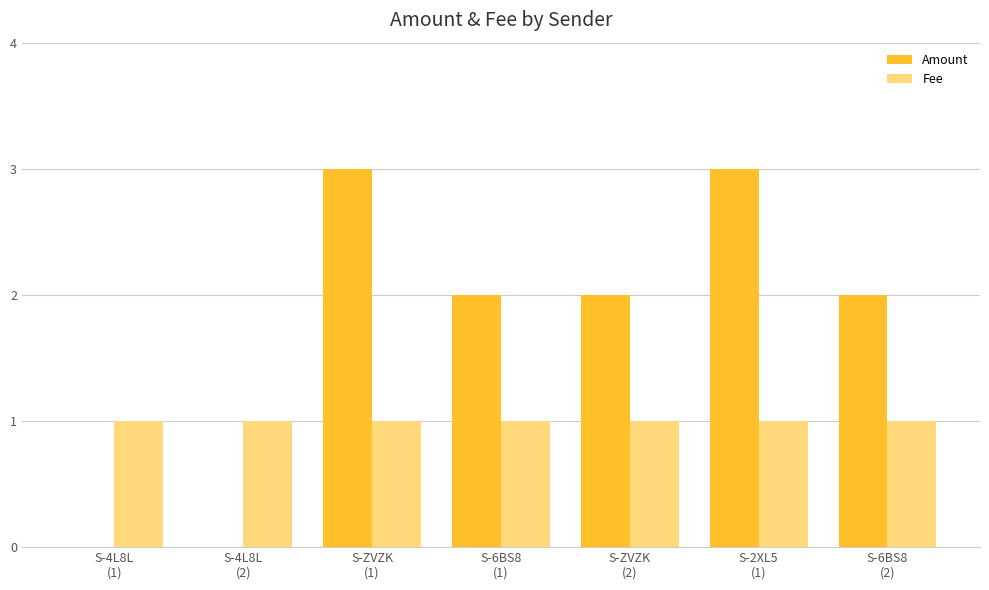

What is the difference between the Amount values at S-6BS8
(1) and S-ZVZK
(1)?

1